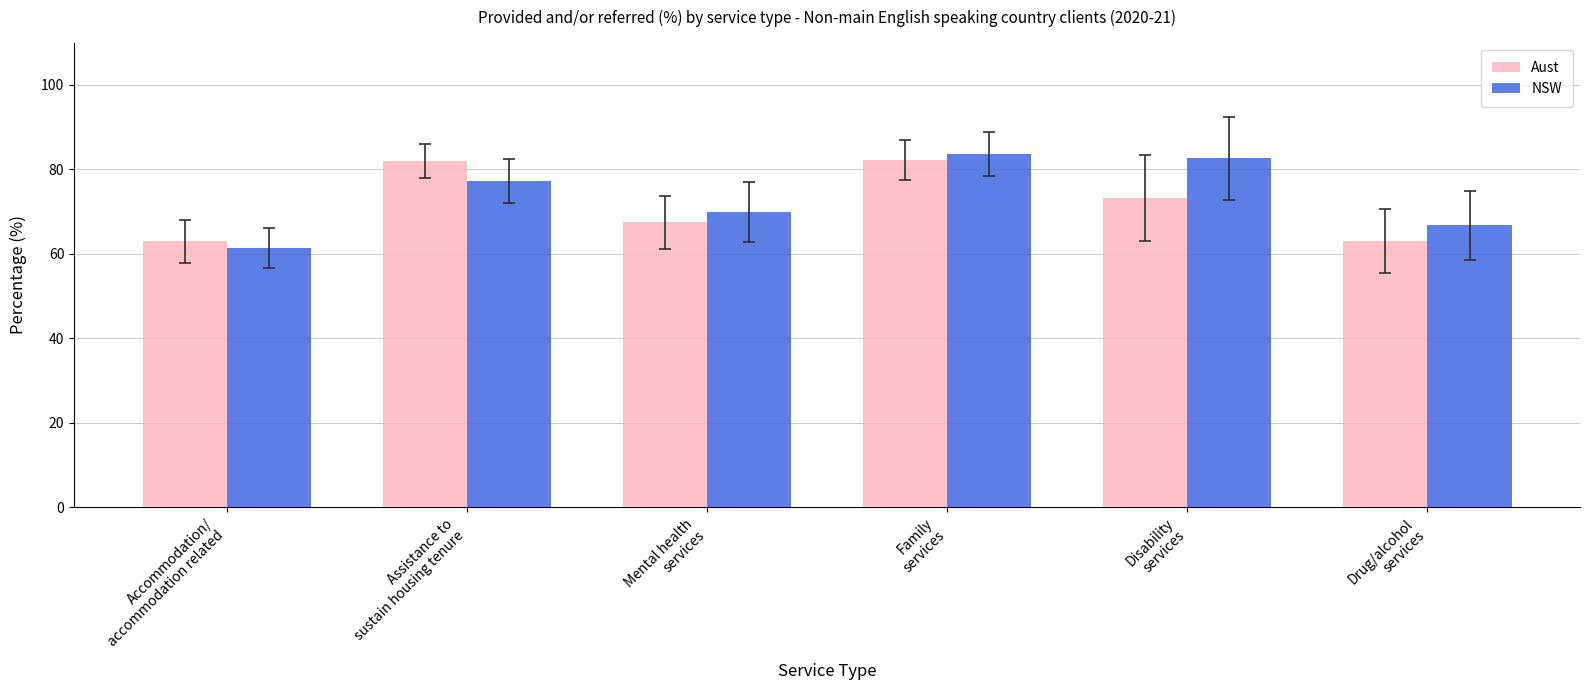

What are all the series names shown in the legend?

Aust, NSW